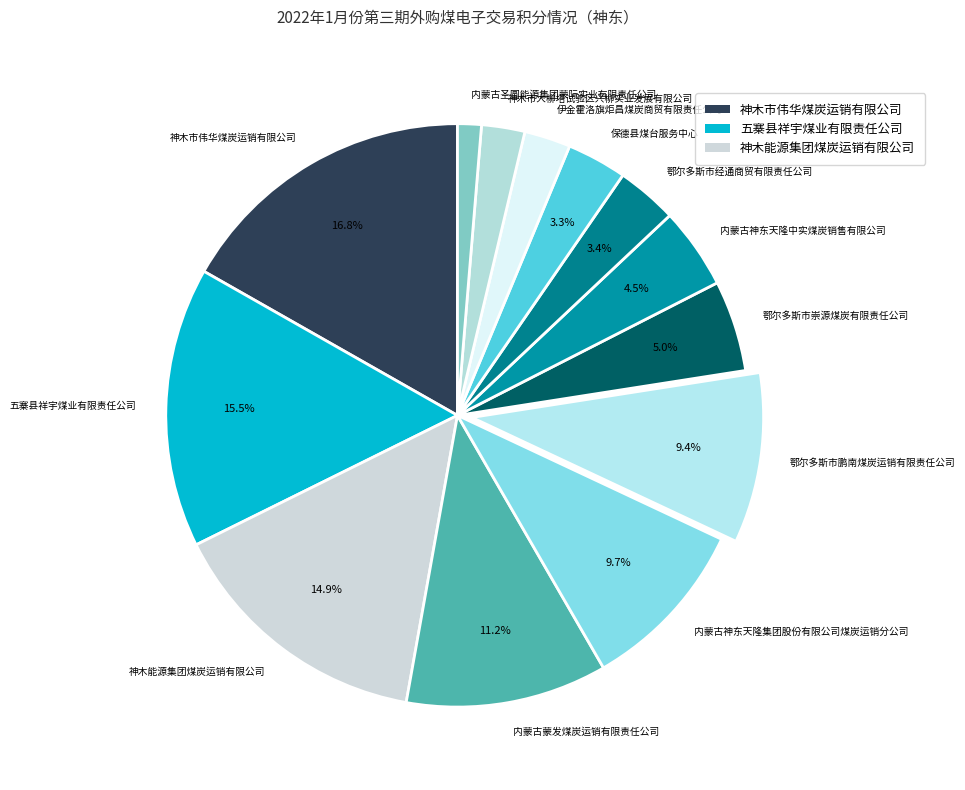

To the nearest percent, what portion does 伊金霍洛旗炬昌煤炭商贸有限责任公司 represent?

3%